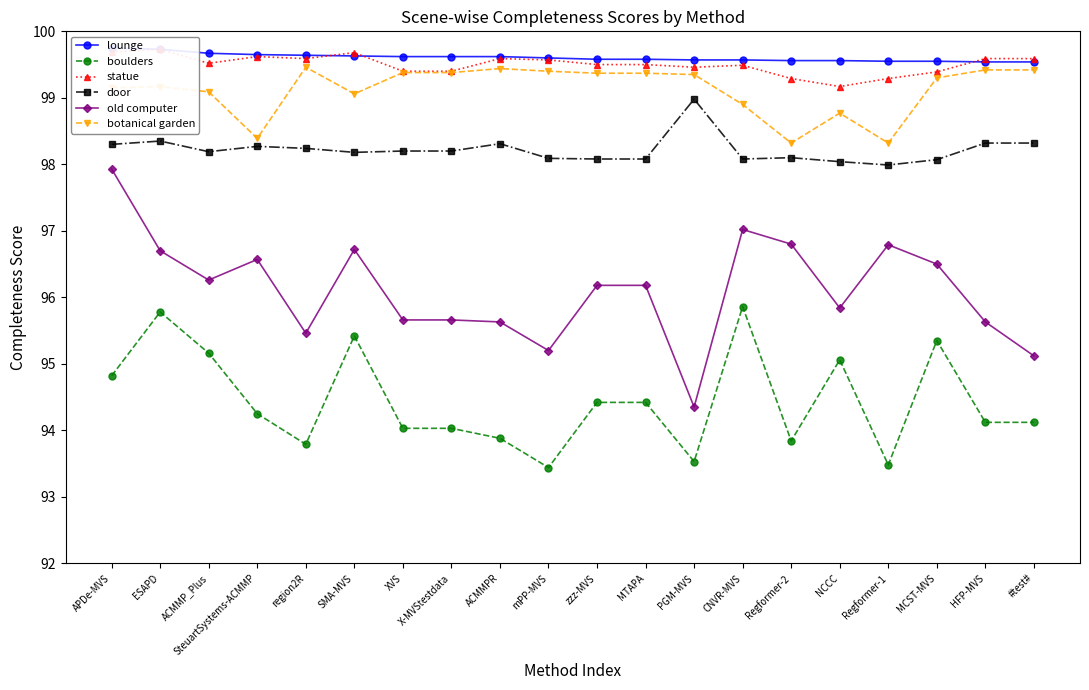

In old computer, how many points are higher than both neighbors (excluding endpoints)?

4